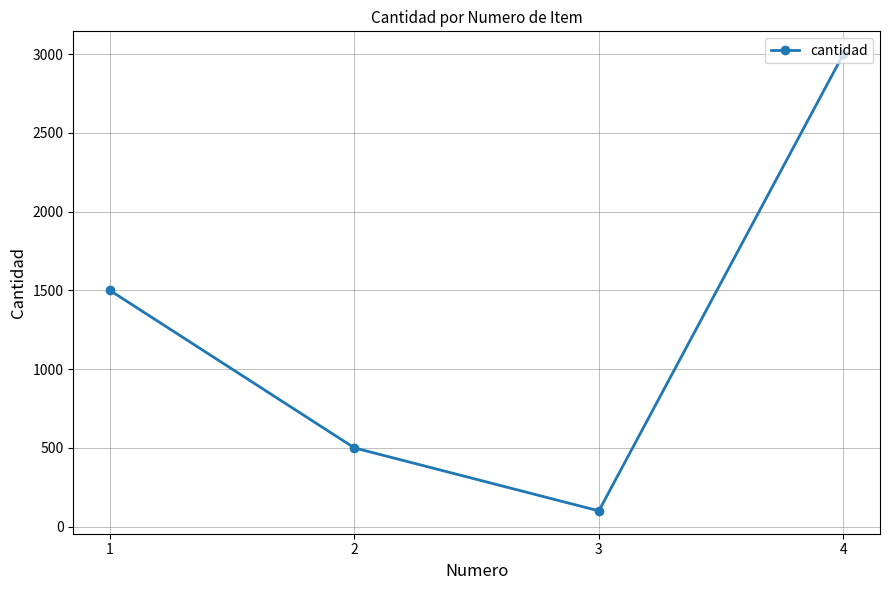

Is it true that the value at 3 is 100?

True